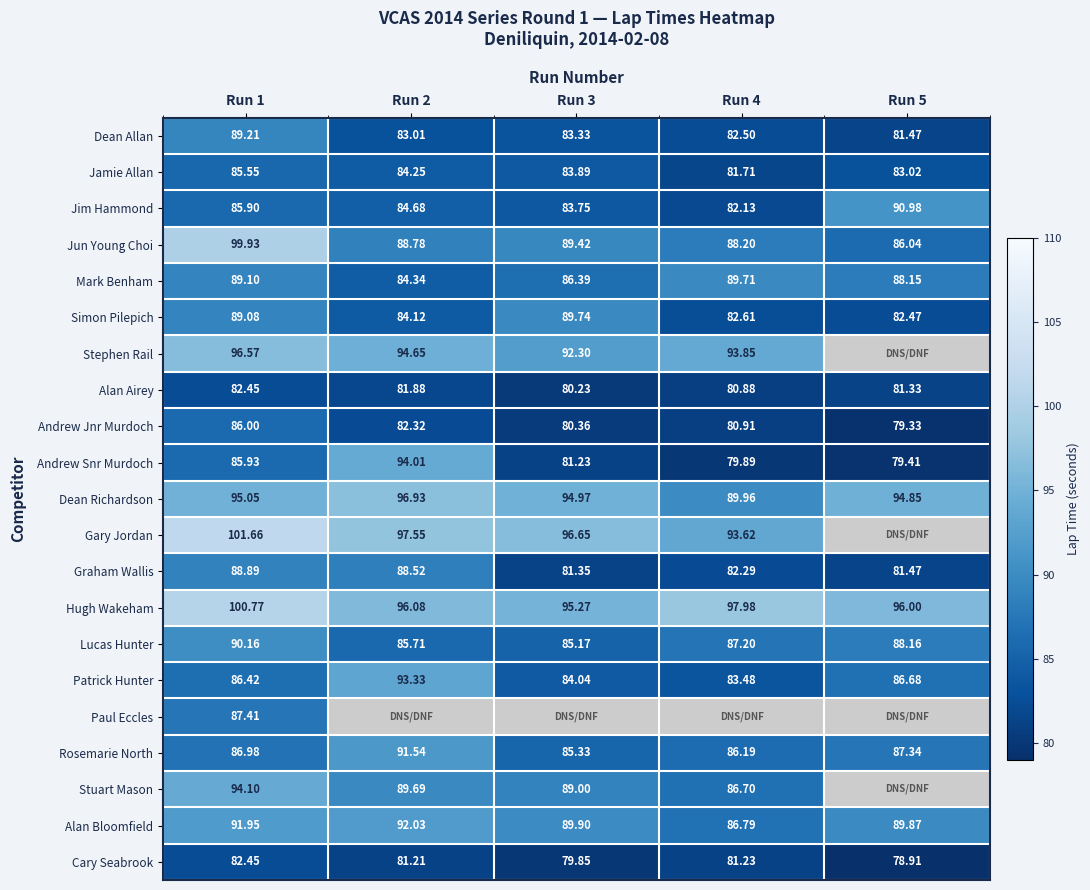

Which has a higher value, Run 2 or Run 1?

Run 1